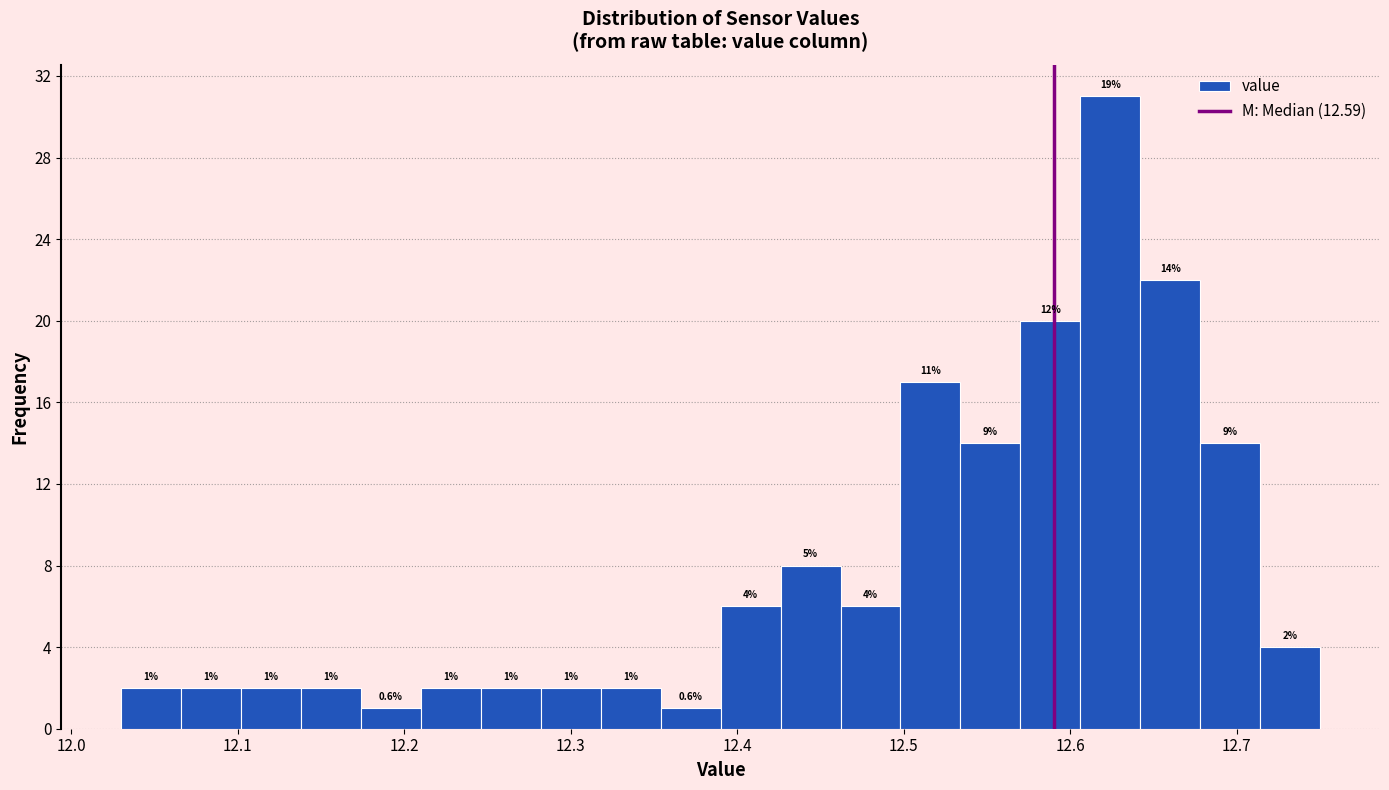

Around what value on the x-axis is the tallest bar? Give the approximate position of its centre, as read against the axis.

12.62